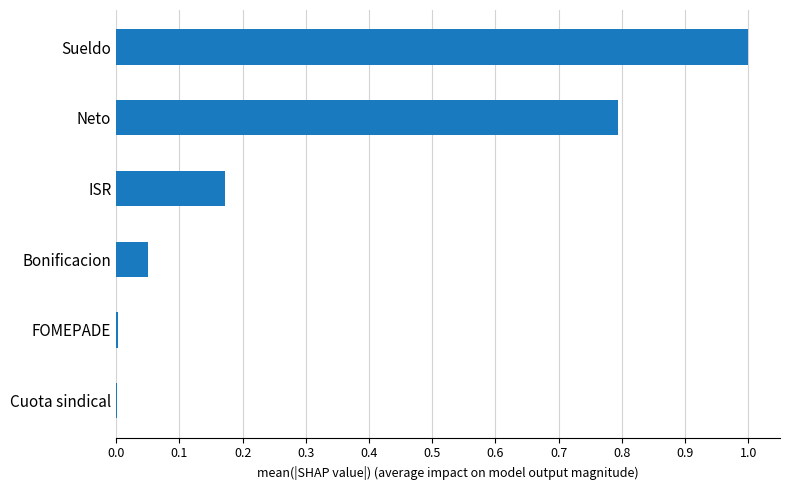

What is the sum of all values?

2.0